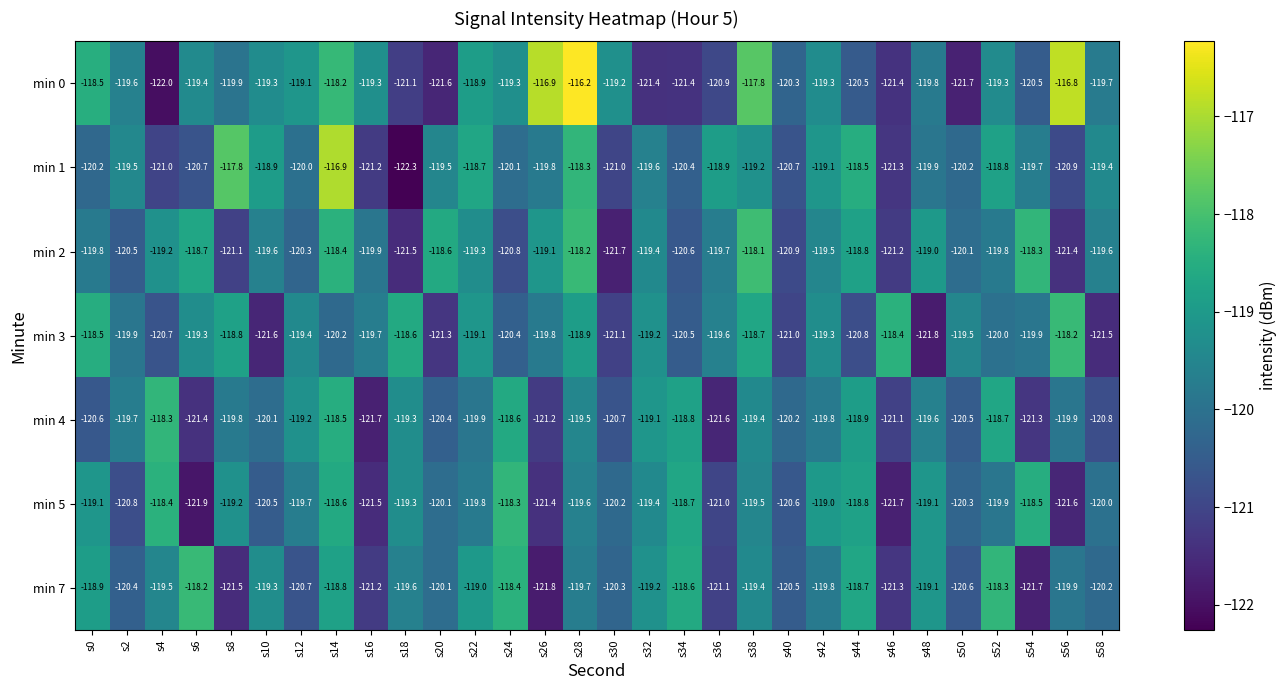

At which category does the chart reach its peak across all series?

s28